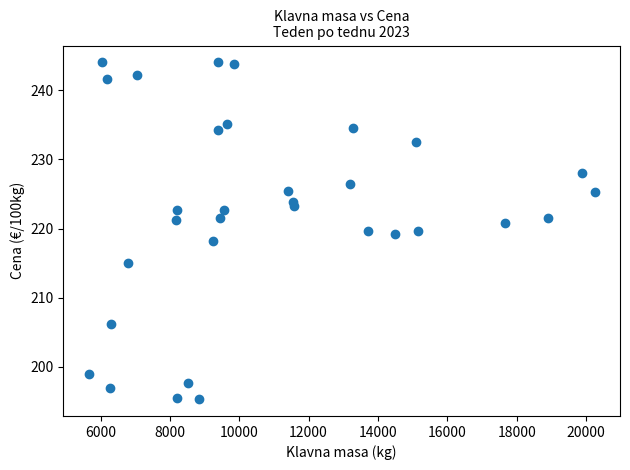

What is the range of Y values (max minus min)?

48.7